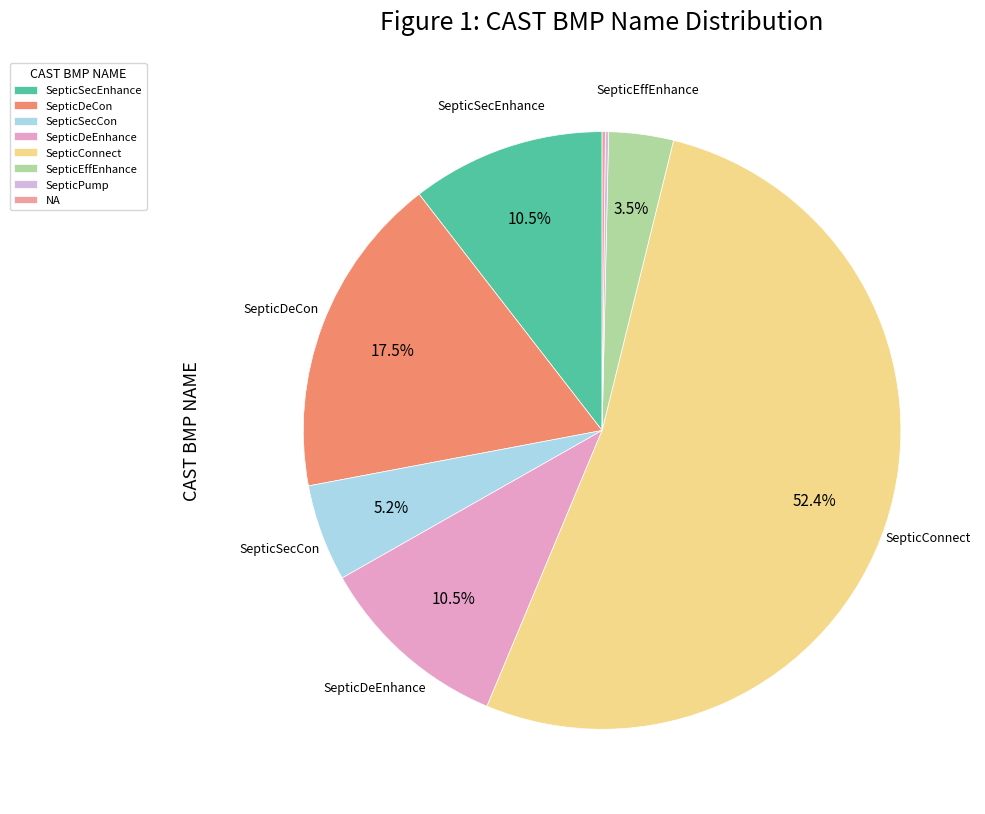

Approximately how many times larger is the value at SepticSecEnhance compared to SepticDeEnhance?

1.0